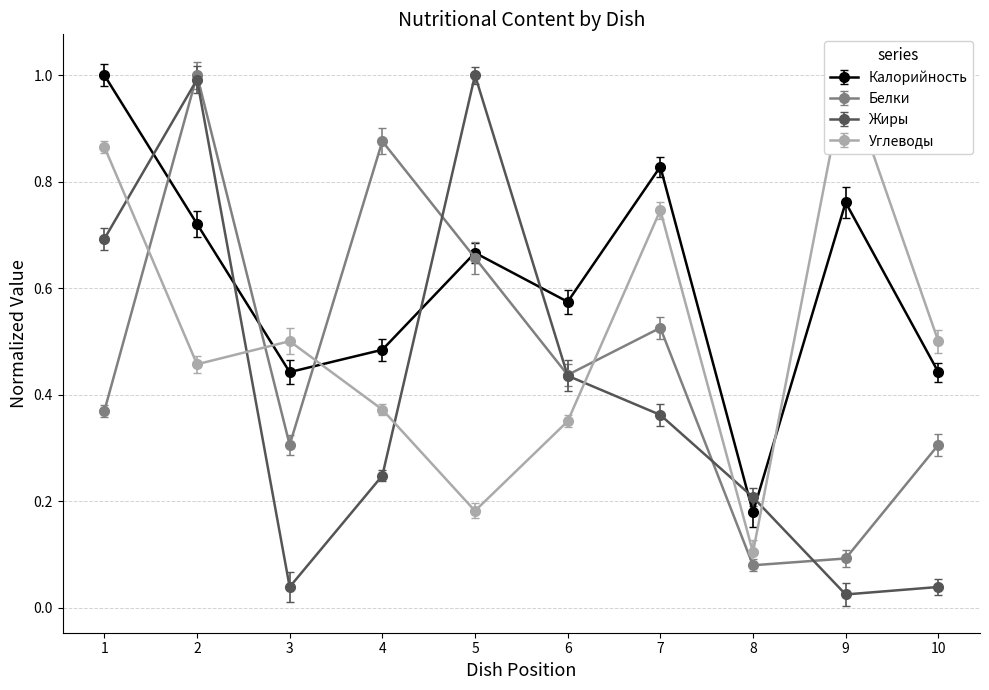

How many lines are shown in the chart?

4